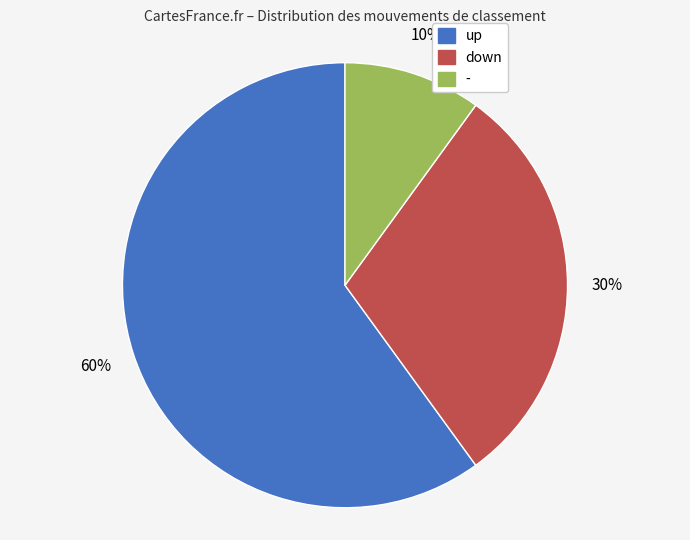

True or false: - accounts for 10% of the total.

True